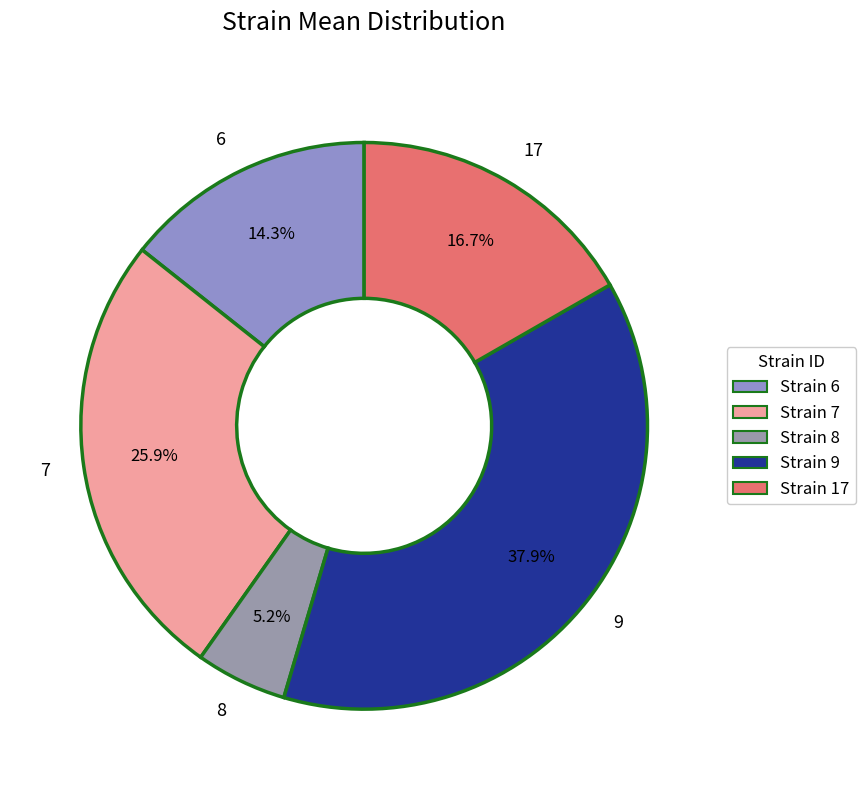

To the nearest percent, what is the combined percentage of 17 and 7?

43%